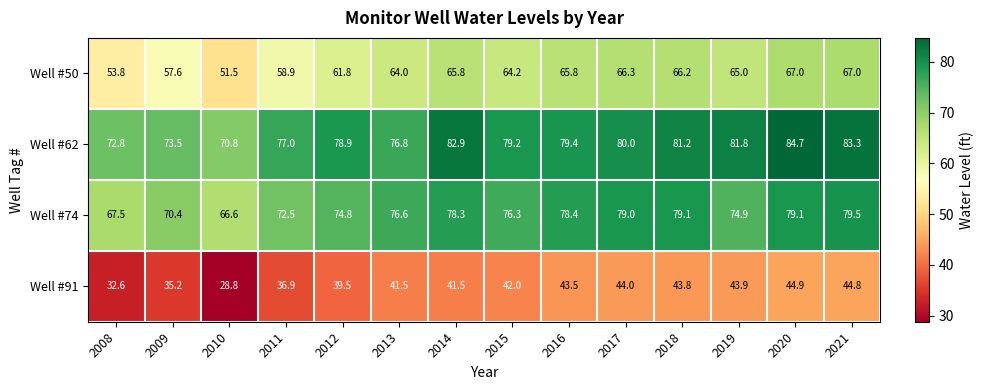

Where is Well #74 nearest to the value 73?

2011